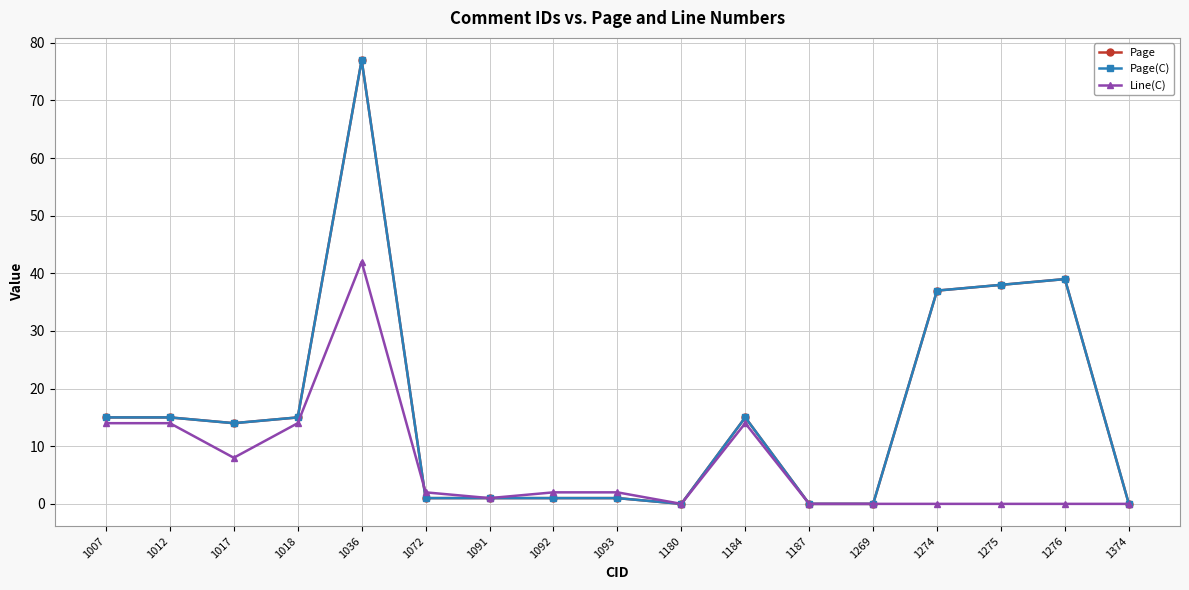

In Page(C), how many points are lower than both neighbors (excluding endpoints)?

2